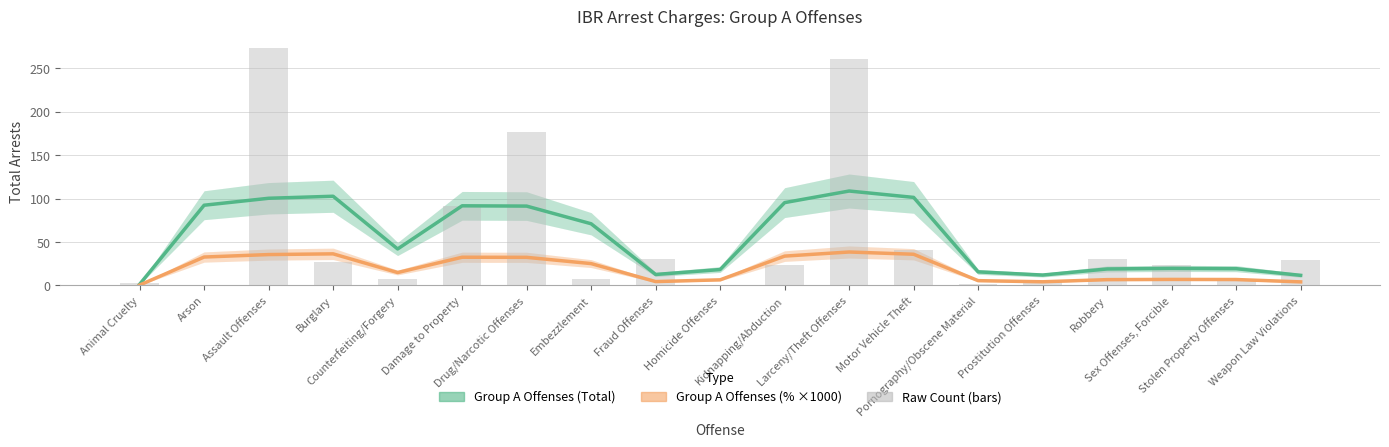

What is the maximum value shown in the chart?

273.0